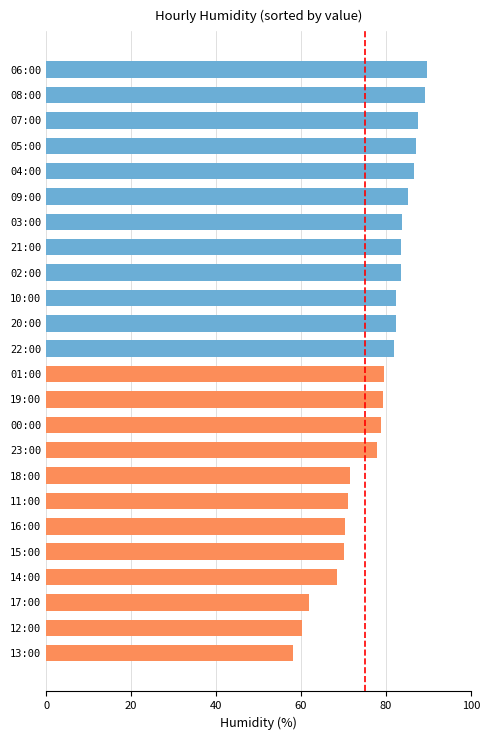

What position from the bottom is 05:00?

21